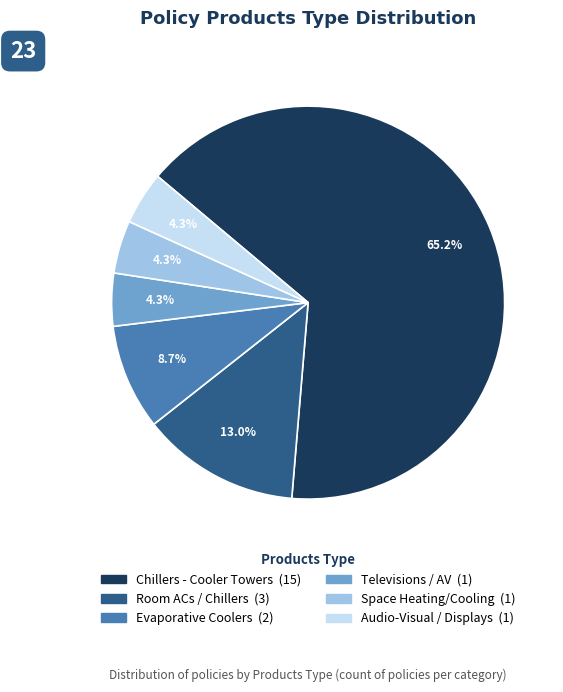

Does any single category account for the majority?

Yes